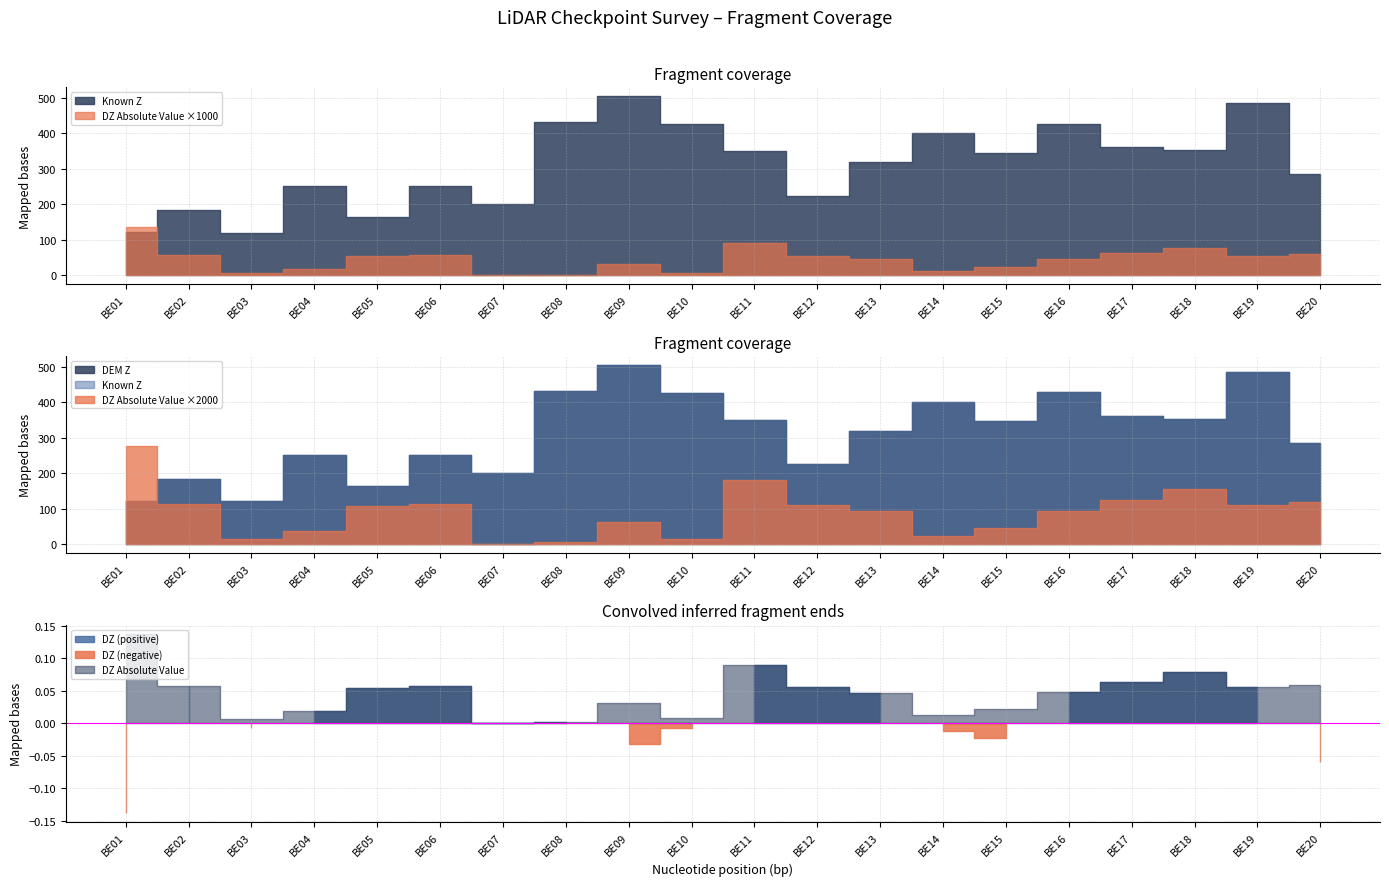

Between BE13 and BE20, which series saw the biggest shift?

DEM Z